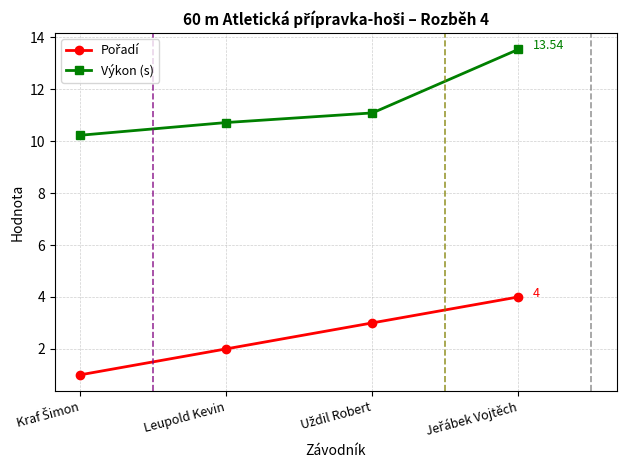

What is the spread (max minus min) of values at Leupold Kevin?

8.7